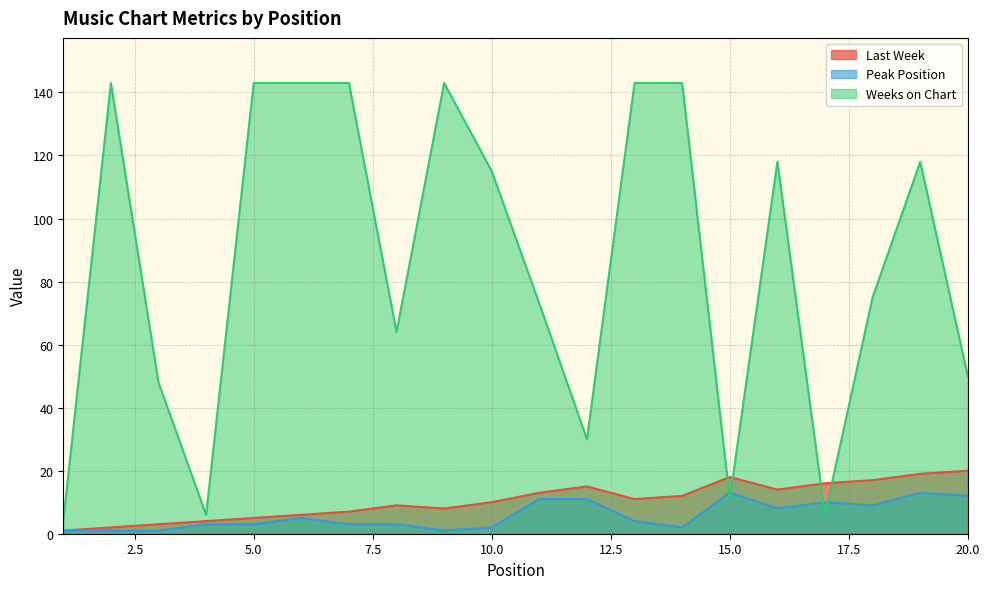

True or false: Peak Position and Last Week intersect in this chart.

False